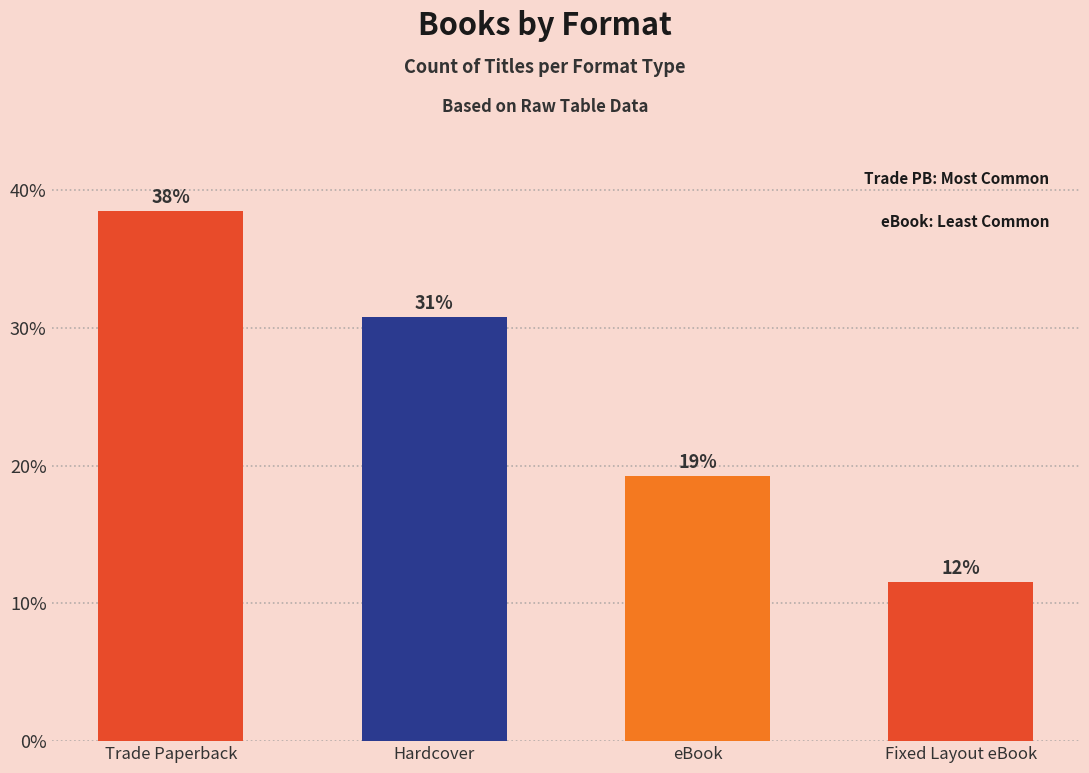

The value at Hardcover is 30.8. True or false?

True